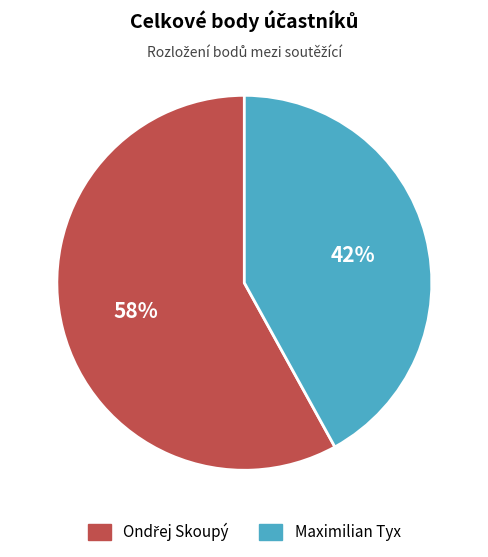

To the nearest percent, what is the average slice percentage?

50%